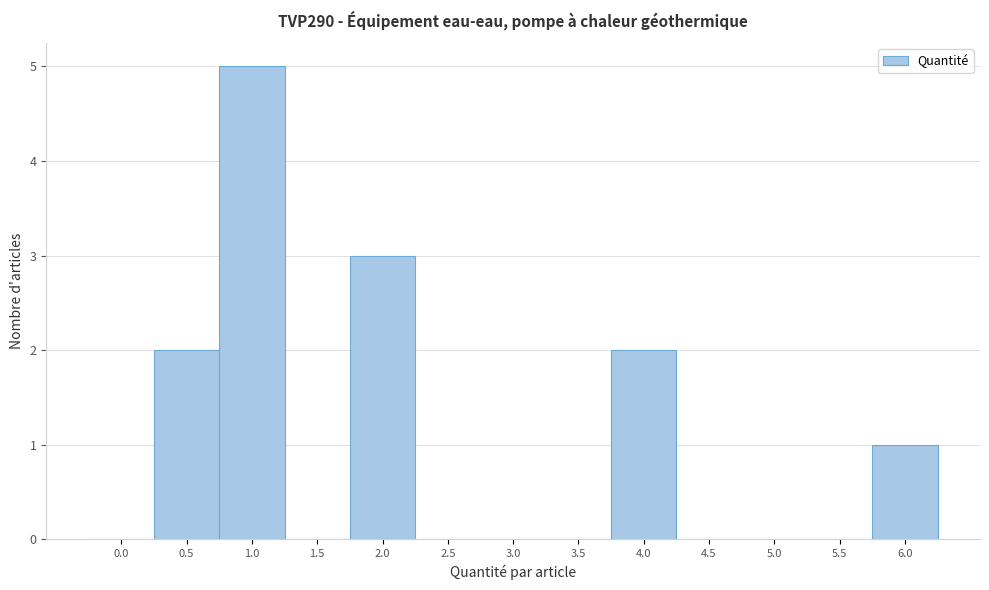

Reading left to right, extract all data points from this chart.

0.0=0	0.5=2	1.0=5	1.5=0	2.0=3	2.5=0	3.0=0	3.5=0	4.0=2	4.5=0	5.0=0	5.5=0	6.0=1